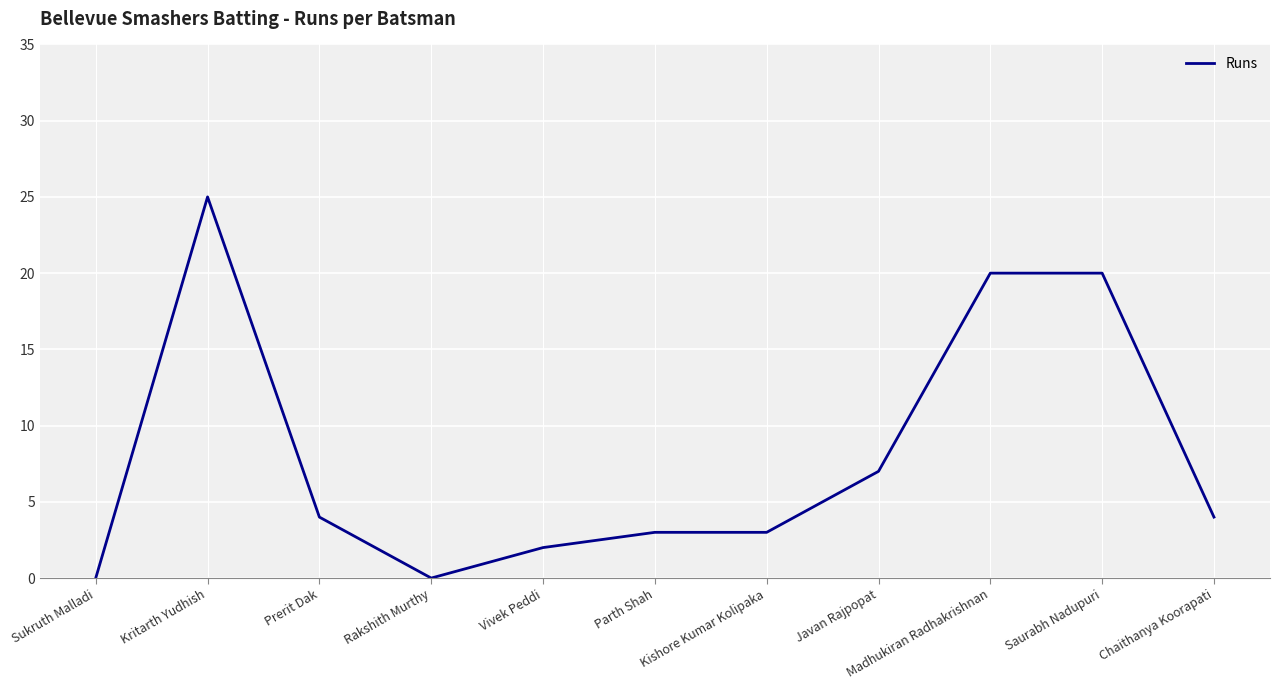

What is the value of the 10th point from the left?

20